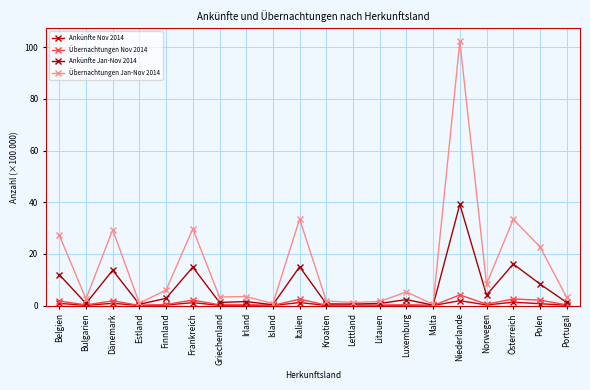

What is the sum of the Ankünfte Jan-Nov 2014 values at Estland and Lettland?

1.1